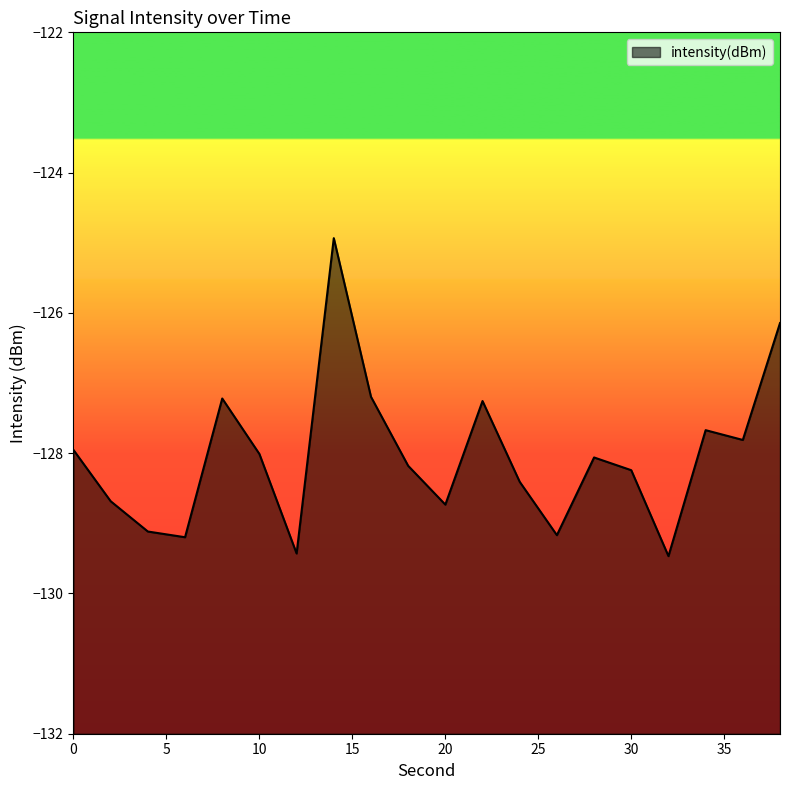

Count the number of data series in this chart.

1